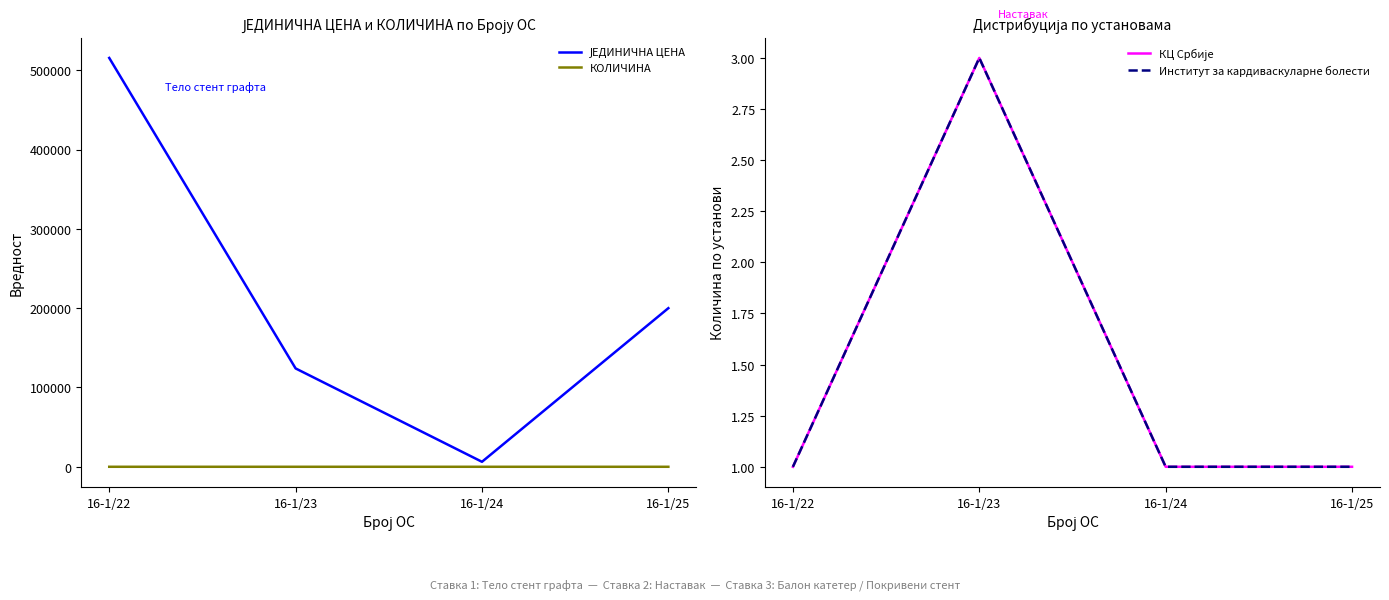

List the series in order of their peak value, highest first.

ЈЕДИНИЧНА ЦЕНА, КОЛИЧИНА, КЦ Србије, Институт за кардиваскуларне болести